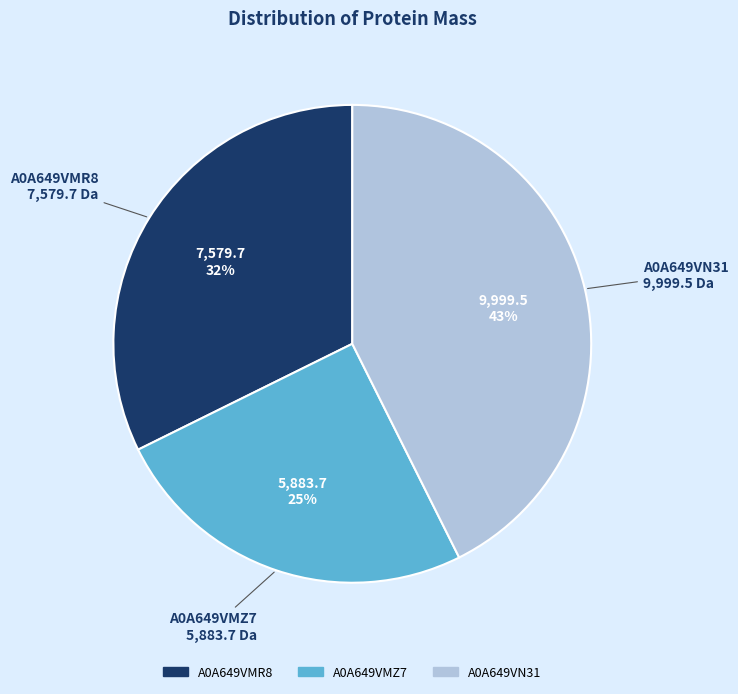

To the nearest percent, what is the difference between the largest and smallest slice percentages?

18%